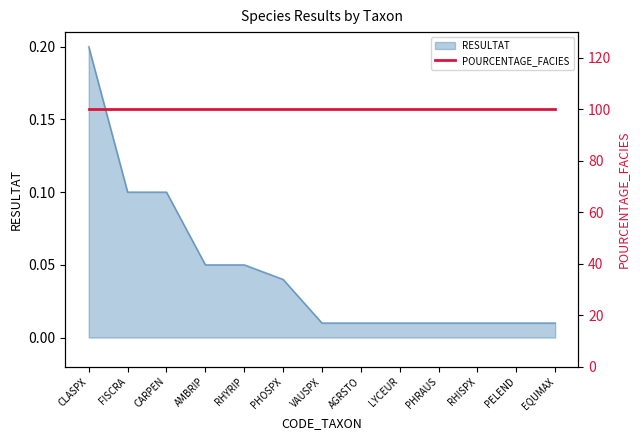

Rank the categories by value from highest to lowest.

CLASPX, FISCRA, CARPEN, AMBRIP, RHYRIP, PHOSPX, VAUSPX, AGRSTO, LYCEUR, PHRAUS, RHISPX, PELEND, EQUMAX